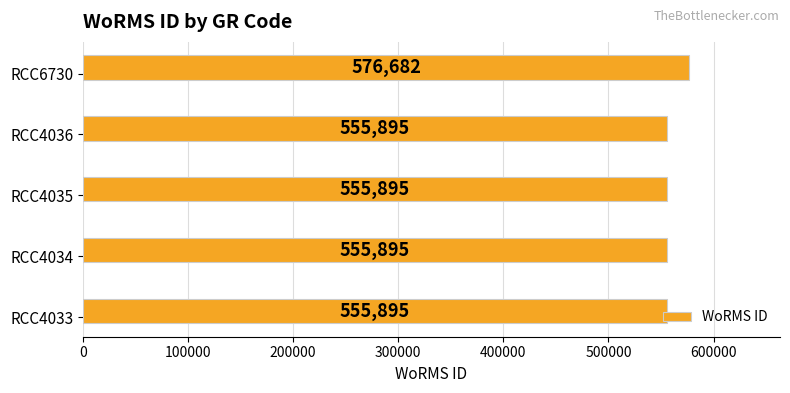

How many data points are above 555895?

1